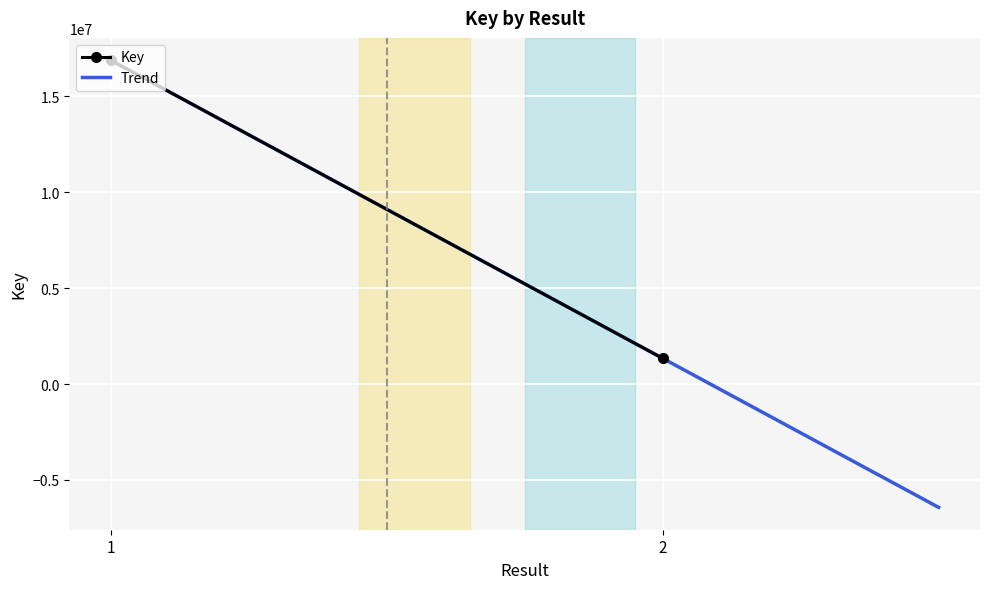

What is the maximum value for Trend?

16866504.0